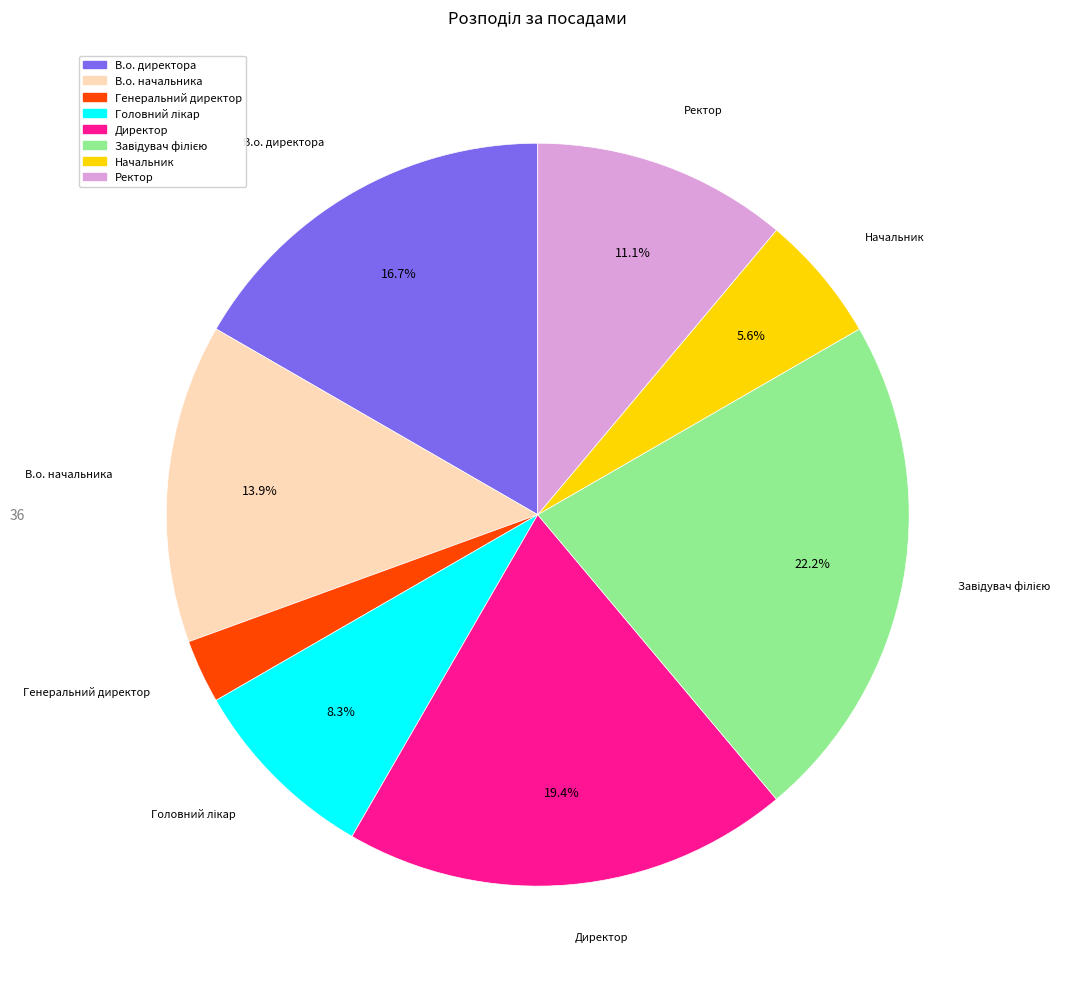

How much of the chart is everything except Директор?

80.6%